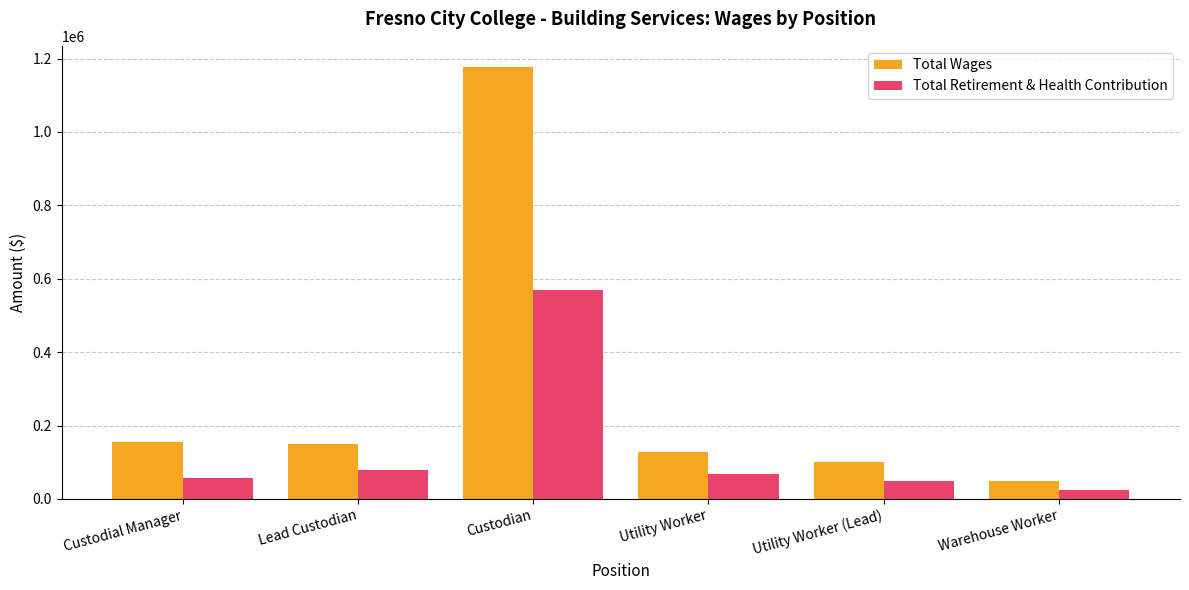

Does the chart contain any negative values?

No